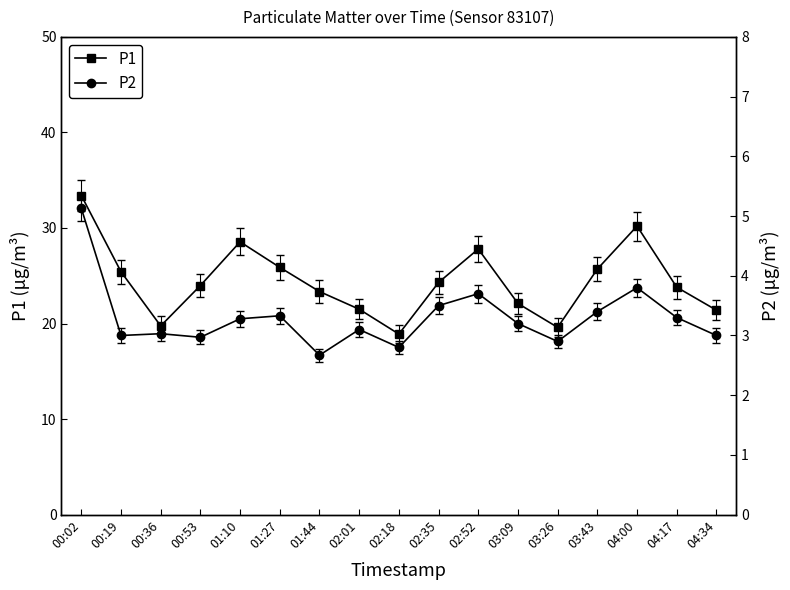

What is the label of the 12th point from the left?

03:09